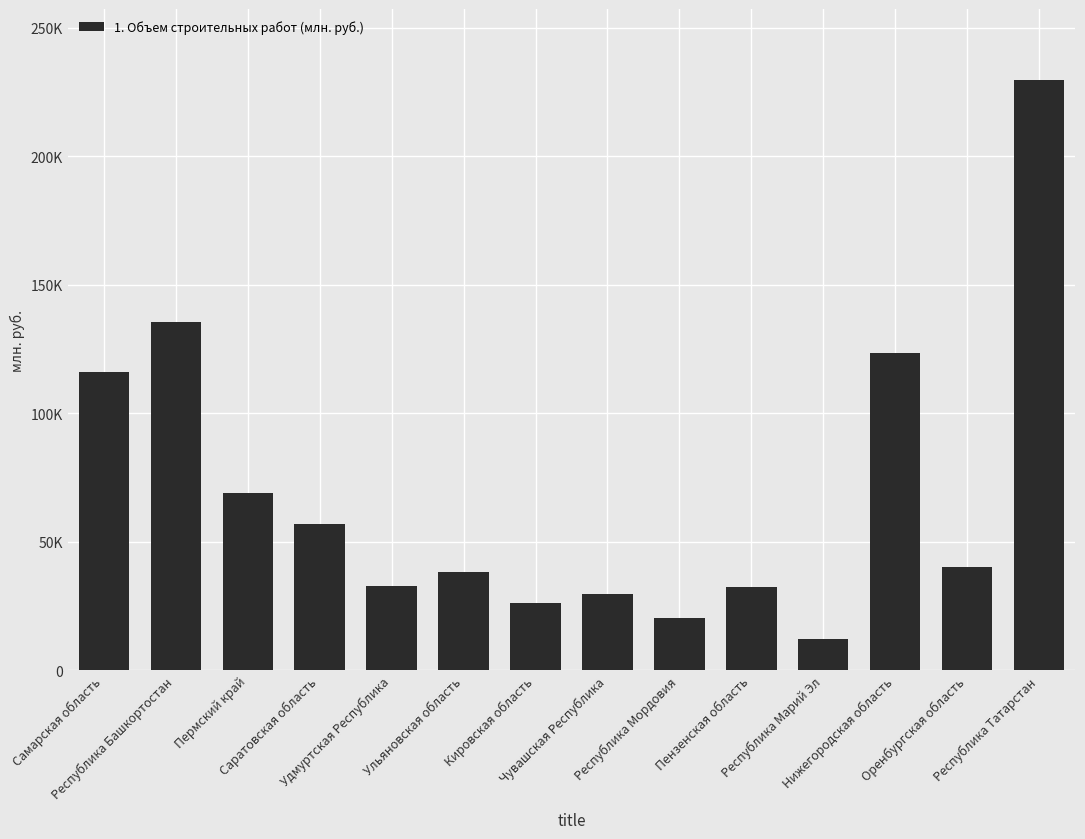

What is the sum of the values at Нижегородская область and Кировская область?

149708.9